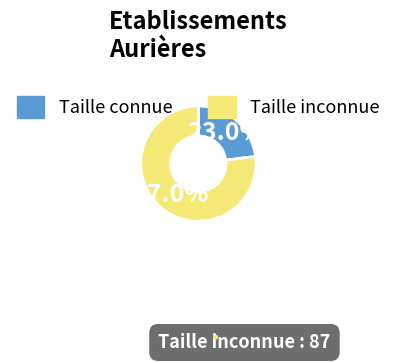

Does any single category account for the majority?

Yes